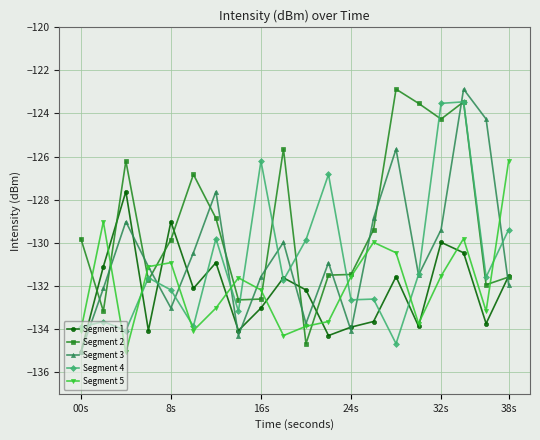

What is the maximum value for Segment 2?

-122.9